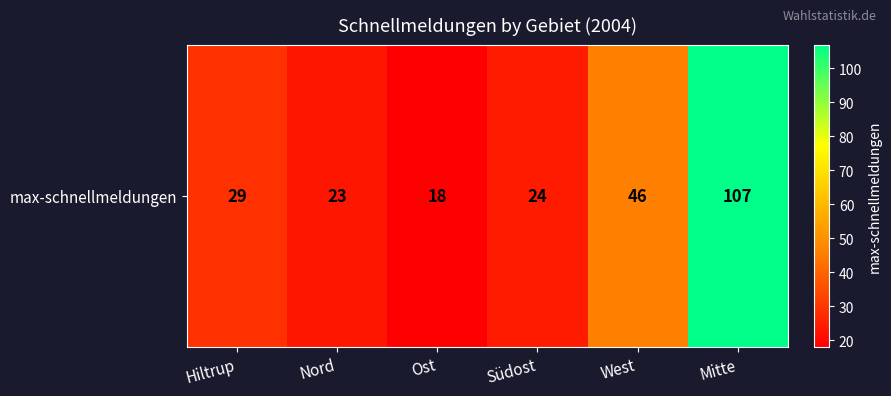

Rank the categories by value from highest to lowest.

Mitte, West, Hiltrup, Südost, Nord, Ost